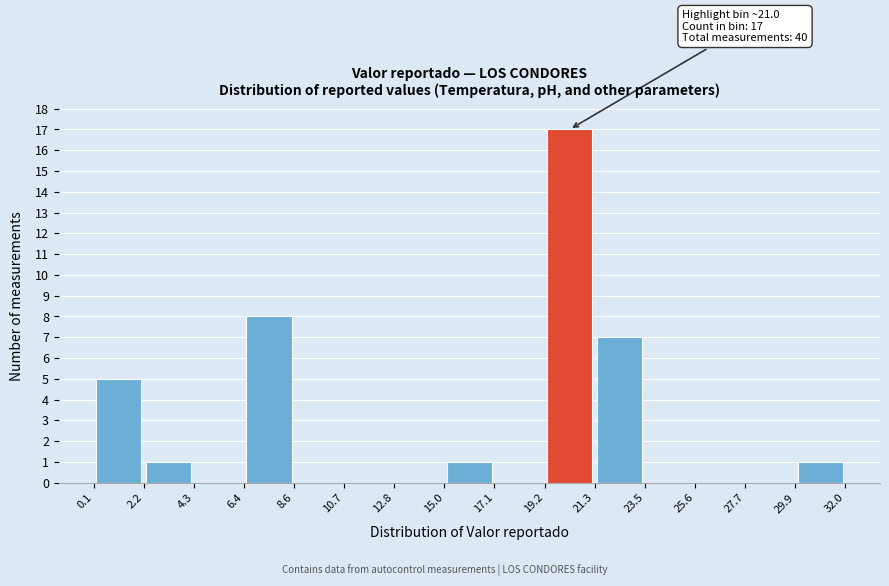

Over which range of the x-axis is the bar tallest?

19.2 to 21.3